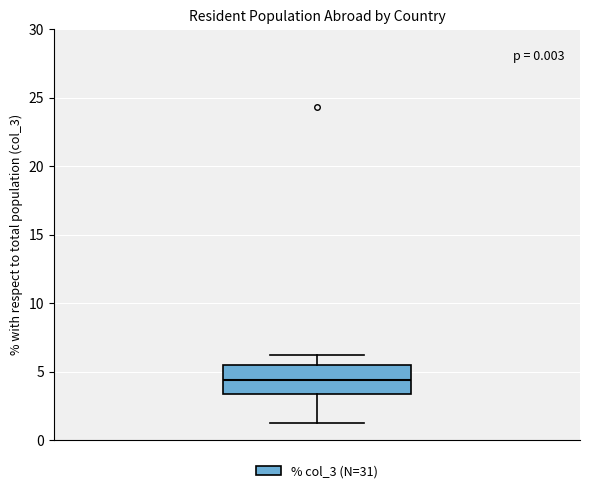

Where does the upper whisker of the box end on the y-axis? The values are not printed on the chart, so give them approximately, as read against the axis.

6.0